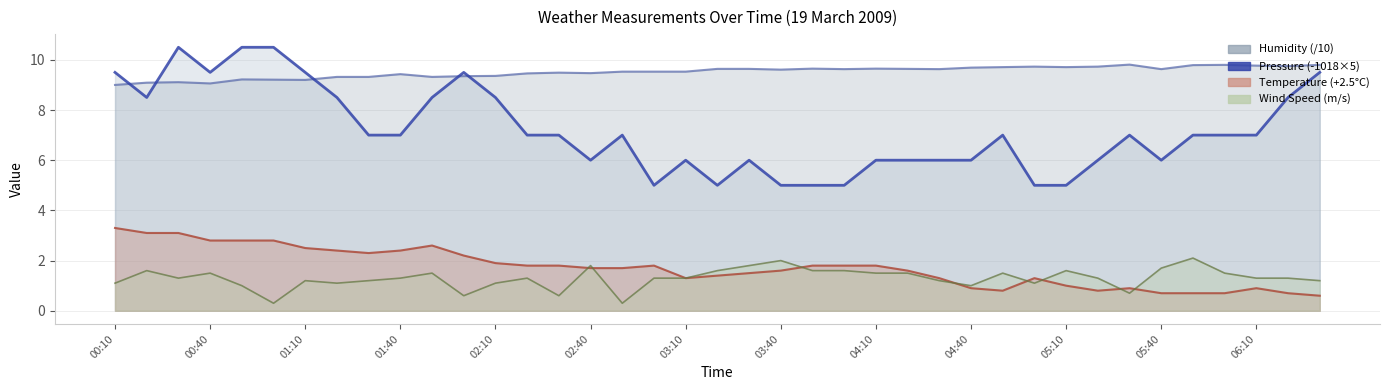

Approximately how many times larger is the value at 04:40 compared to 00:10?

0.6